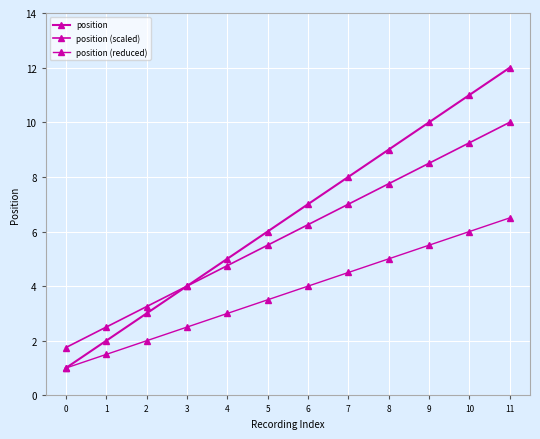

True or false: position (scaled) and position (reduced) intersect in this chart.

False